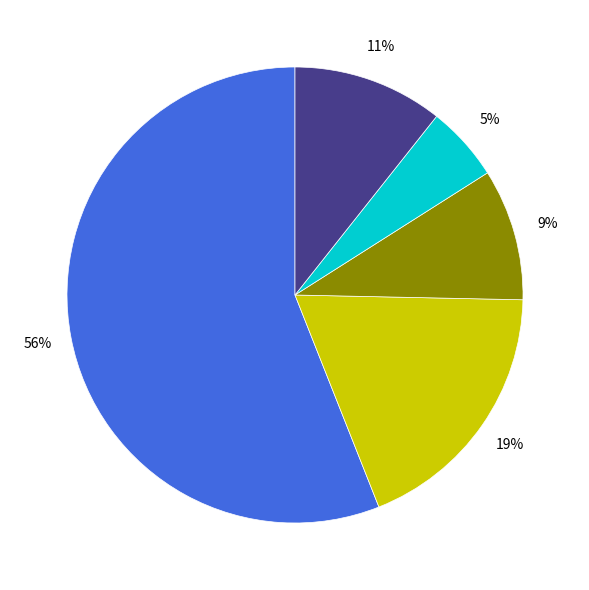

Is there any slice that represents more than half of the pie?

Yes